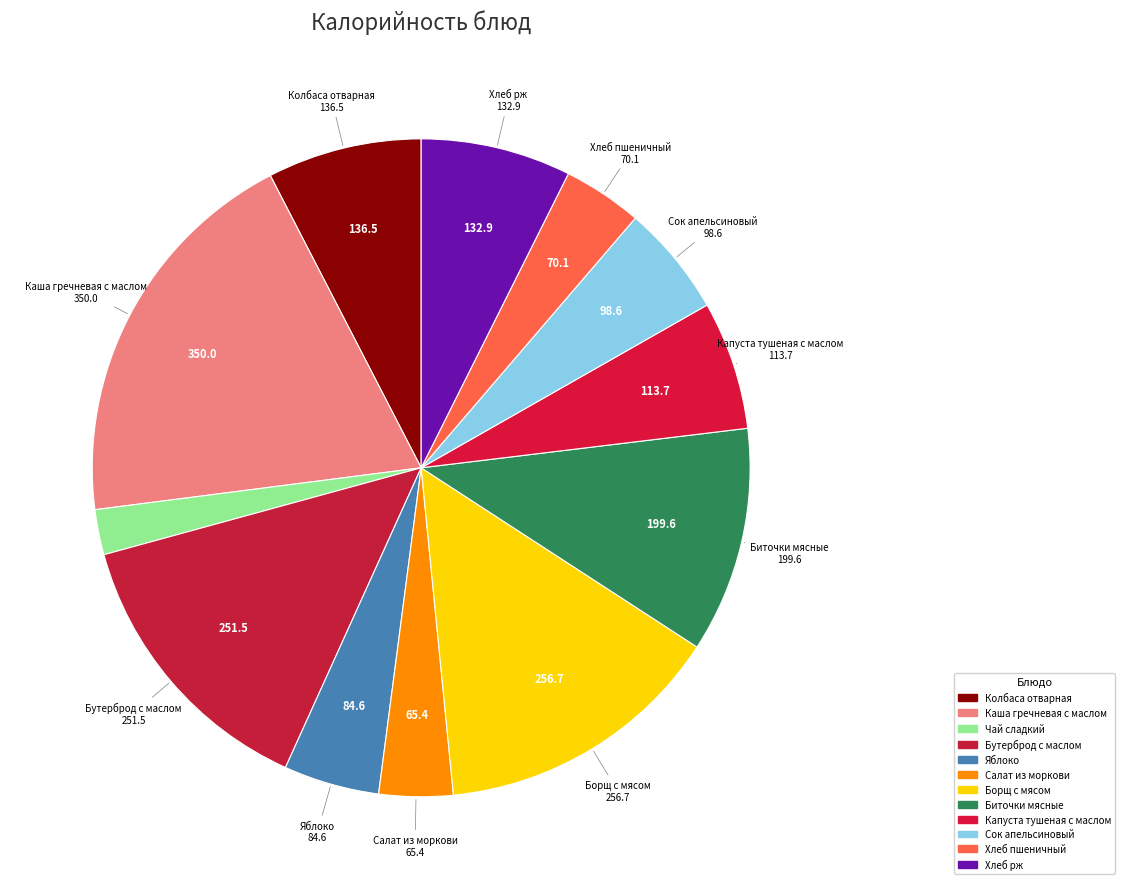

Count the number of slices in the pie.

12